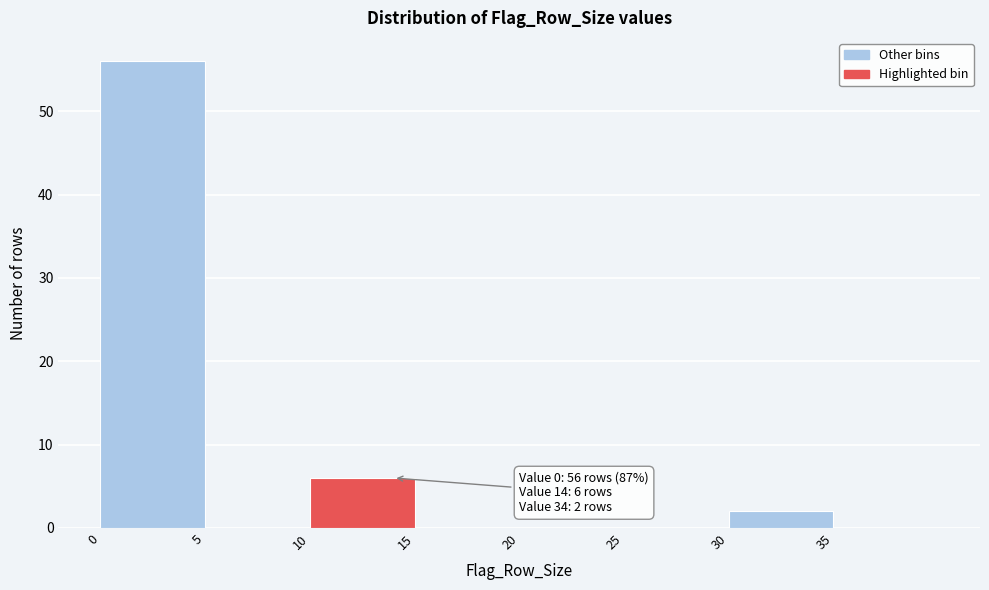

Over which range of the x-axis is the bar tallest?

0 to 5